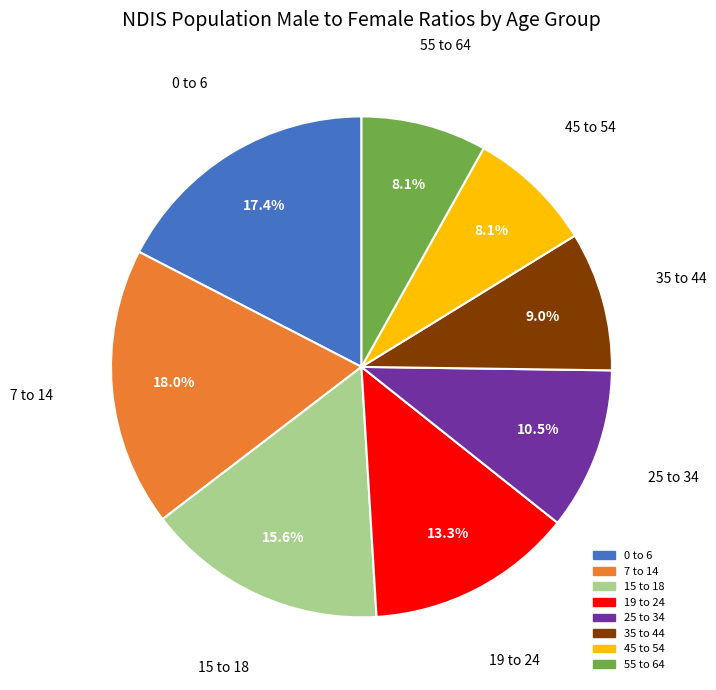

What is the ratio of the value at 55 to 64 to the value at 19 to 24?

0.6